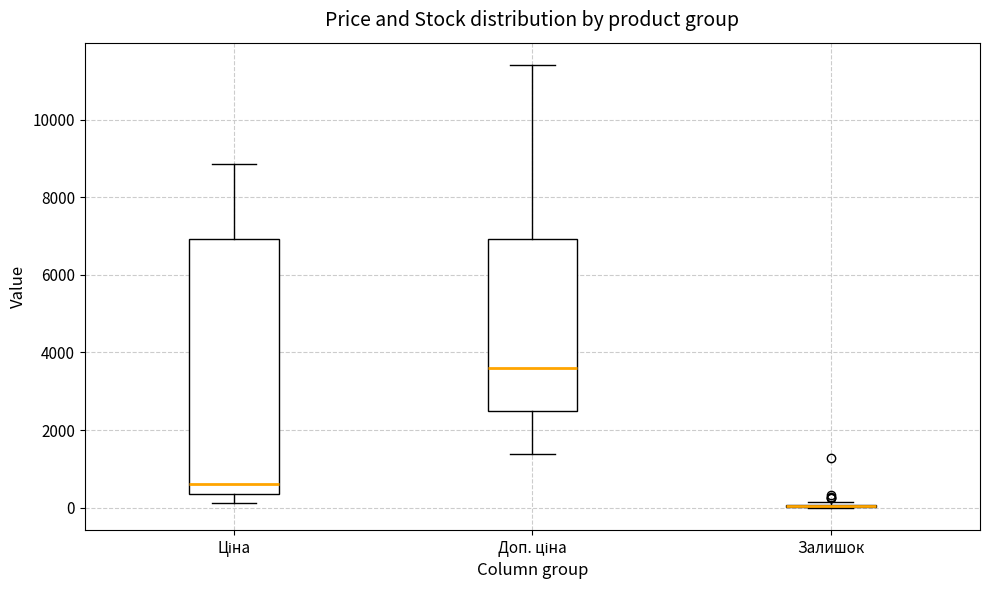

Reading left to right, read every box against the y-axis: the position of its median line, the range the box covers, and the ends of its whiskers. The values are not printed on the chart, so give them approximately, as read against the axis.

Ціна: median 600, box 400 to 7000, whiskers 200 to 8800
Доп. ціна: median 3600, box 2400 to 7000, whiskers 1400 to 11400
Залишок: box collapsed to a line at 0, whiskers 0 to 200